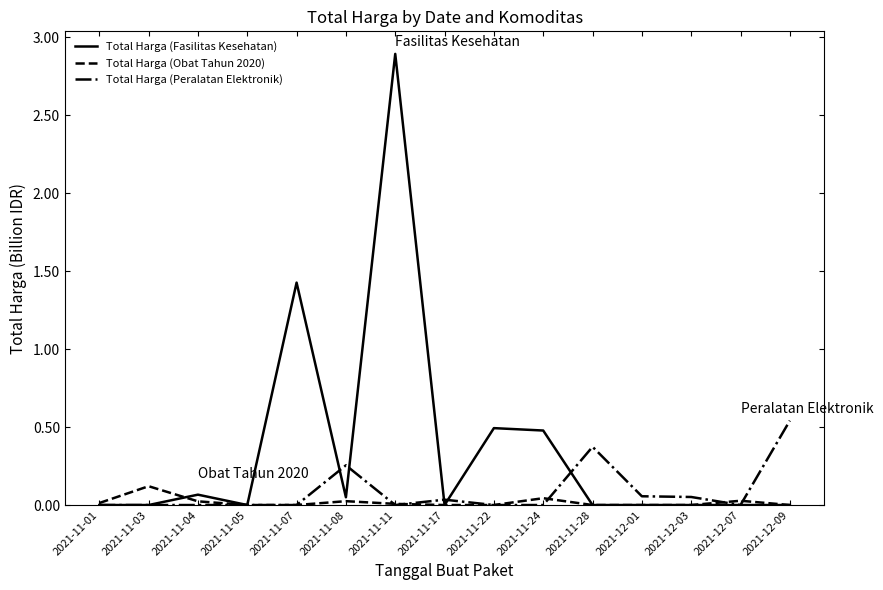

Rank the series by their maximum value, from lowest to highest.

Total Harga (Obat Tahun 2020), Total Harga (Peralatan Elektronik), Total Harga (Fasilitas Kesehatan)